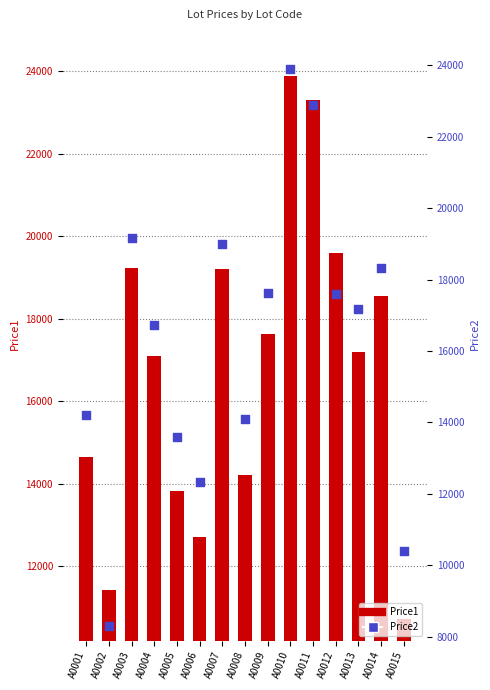

Which series contains the highest Y value?

Price1